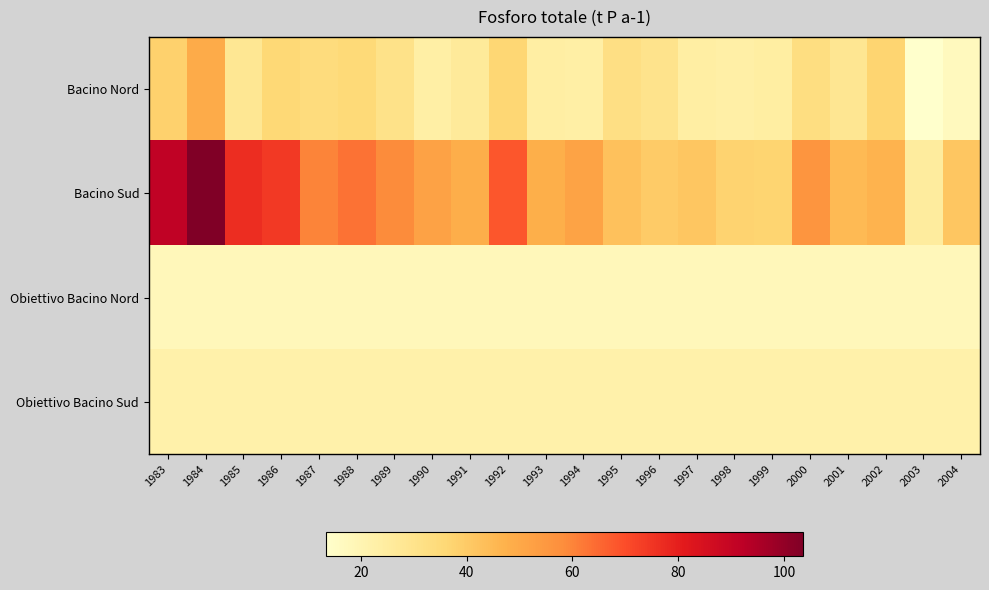

Which series has the widest spread of values?

Bacino Sud